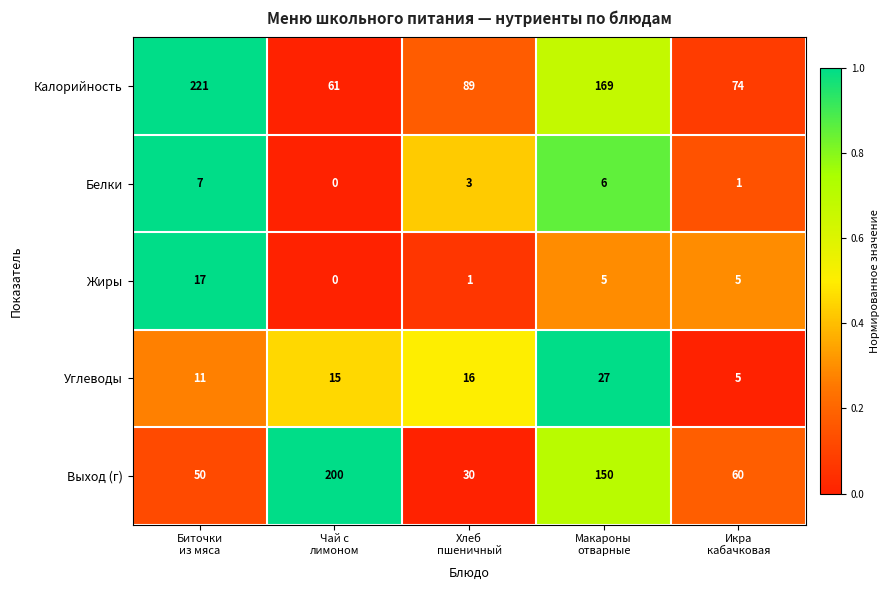

Rank the series by their maximum value, from highest to lowest.

Калорийность, Выход (г), Углеводы, Жиры, Белки